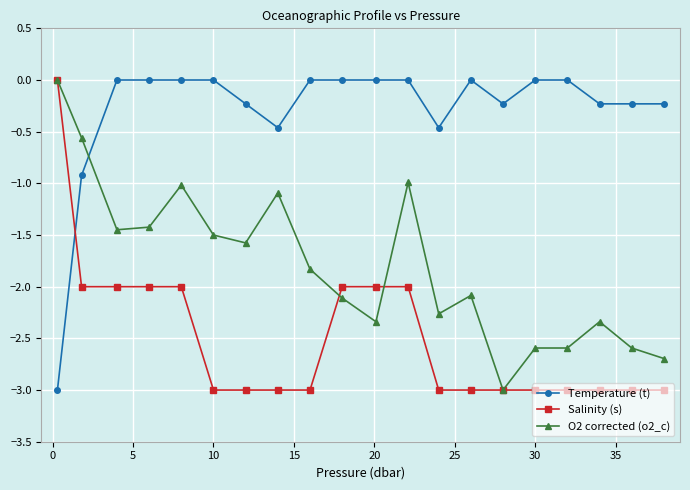

How many intersections are there between Temperature (t) and O2 corrected (o2_c)?

1